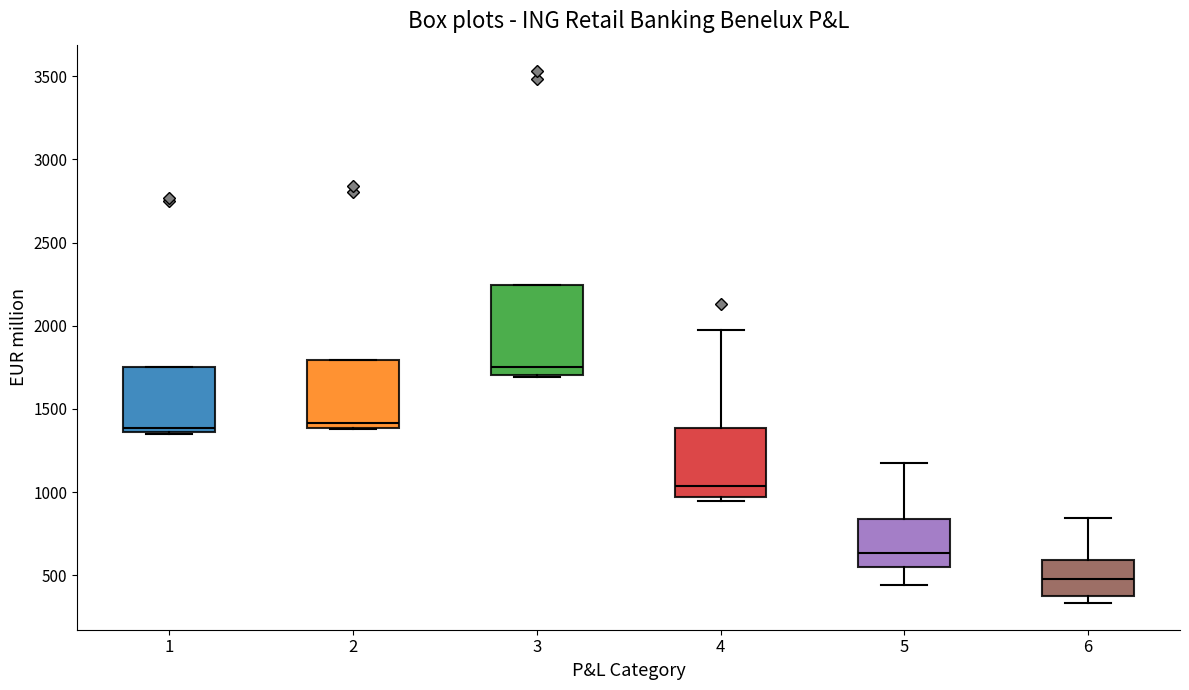

Reading left to right, transcribe this box plot: for each box, give where its median line is, the range the box spans, and where its two whiskers end, as read against the y-axis. The values are not printed on the chart, so give them approximately, as read against the axis.

1: median 1400, box 1350 to 1750, whiskers 1350 to 1750
2: median 1400 (just above the box's lower edge), box 1400 to 1800, whiskers 1400 to 1800
3: median 1750, box 1700 to 2250, whiskers 1700 to 2250
4: median 1050, box 950 to 1400, whiskers 950 (just below the box's lower edge) to 2000
5: median 650, box 550 to 850, whiskers 450 to 1150
6: median 500, box 350 to 600, whiskers 350 (just below the box's lower edge) to 850